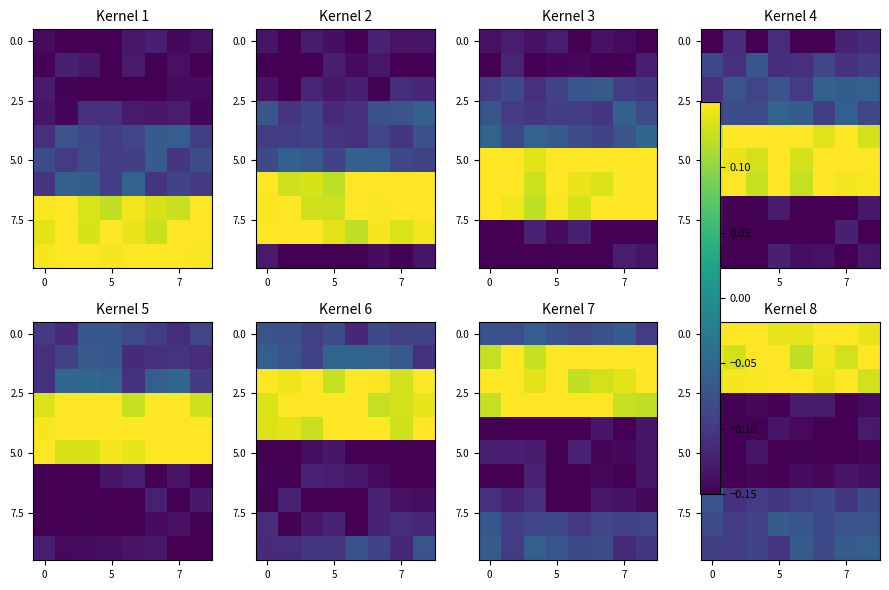

What is the maximum value shown in the chart?

0.1